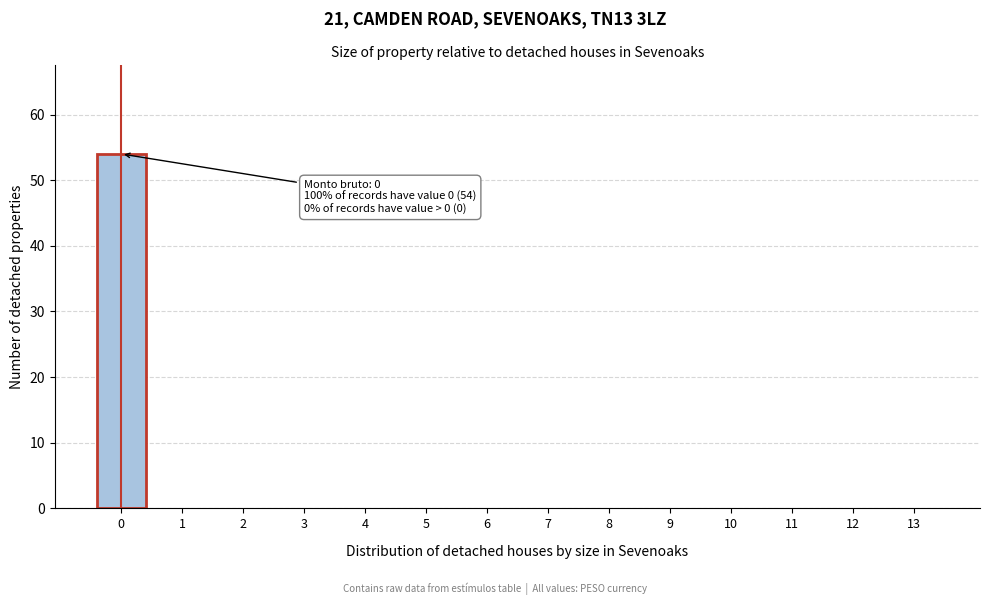

Reading right to left, transcribe all the data shown in this chart.

13=0	12=0	11=0	10=0	9=0	8=0	7=0	6=0	5=0	4=0	3=0	2=0	1=0	0=54